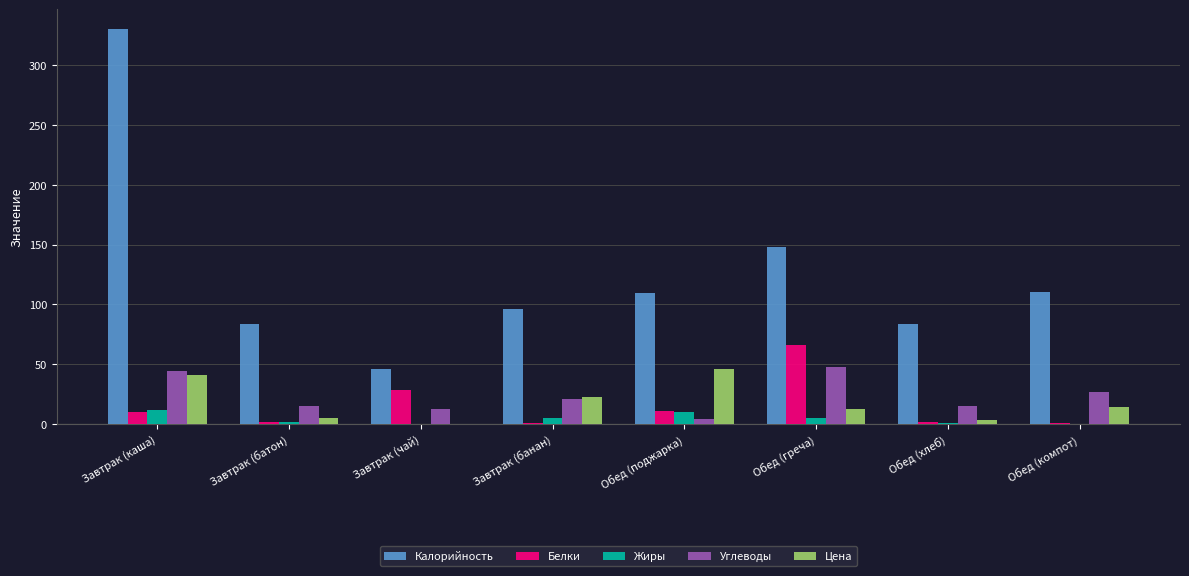

Is the value of Калорийность at Обед (хлеб) greater than the value of Цена at Обед (компот)?

Yes